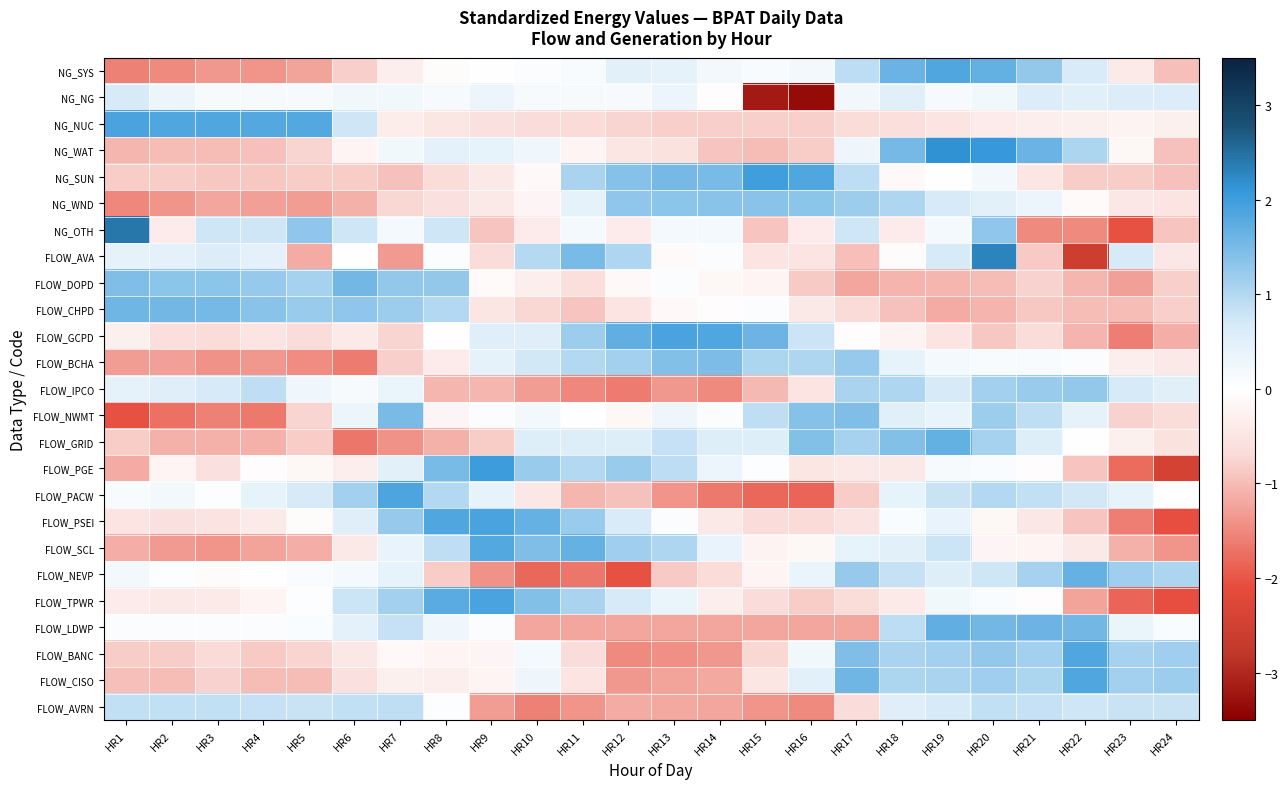

What is the minimum value shown in the chart?

-3.3